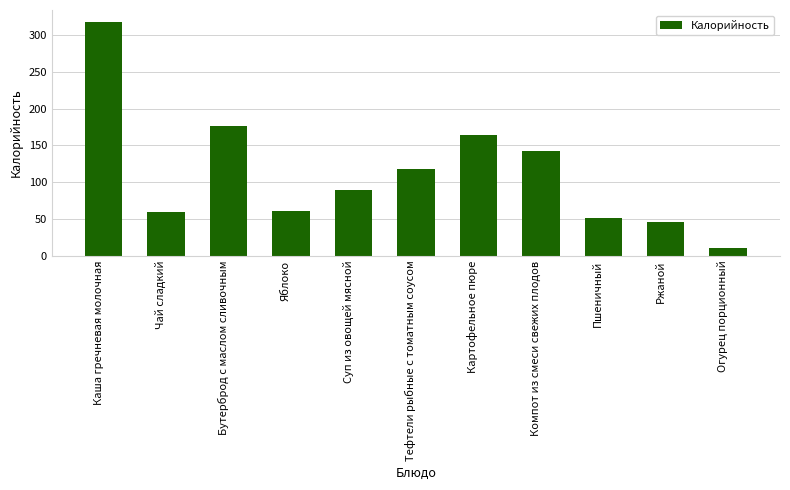

True or false: the data shows 60 at Чай сладкий.

True